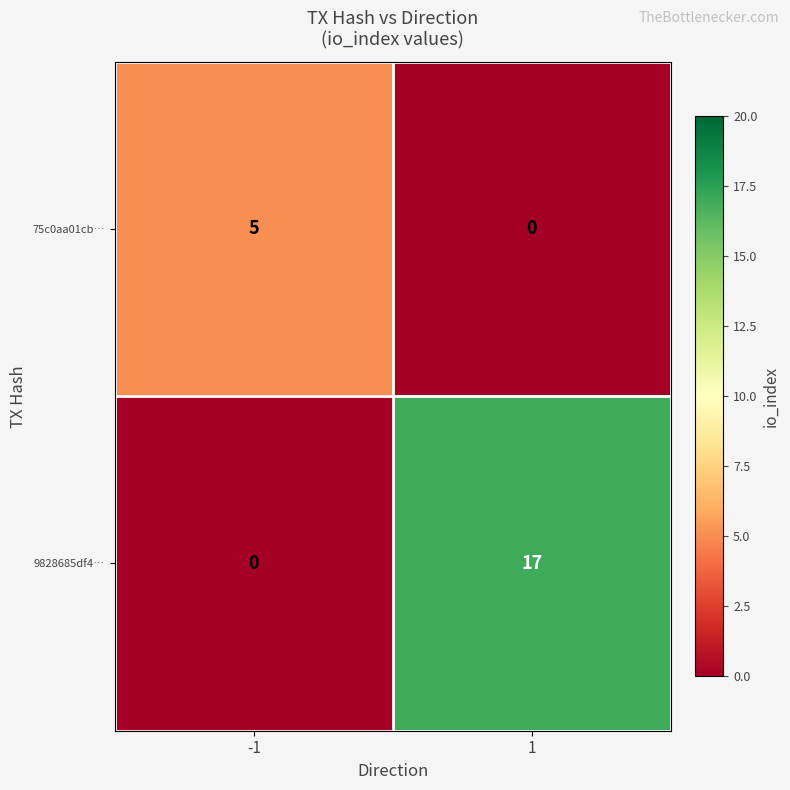

At which category is the sum across all series the highest?

1